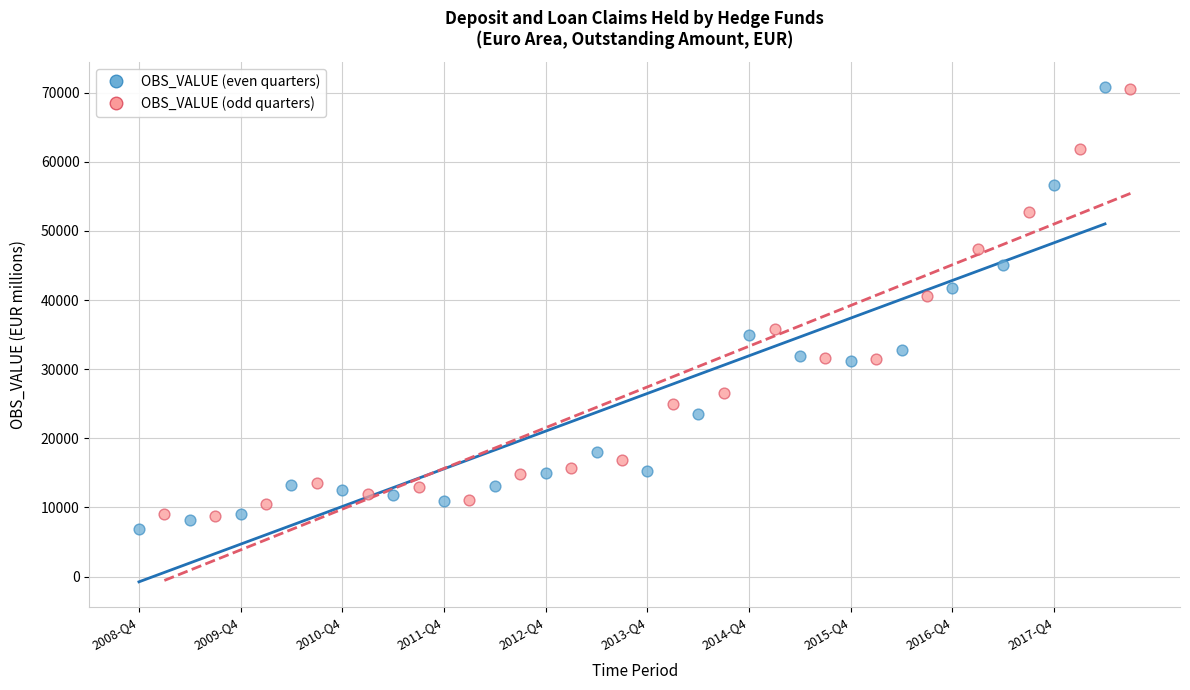

What are all the series names shown in the legend?

OBS_VALUE (even quarters), OBS_VALUE (odd quarters)